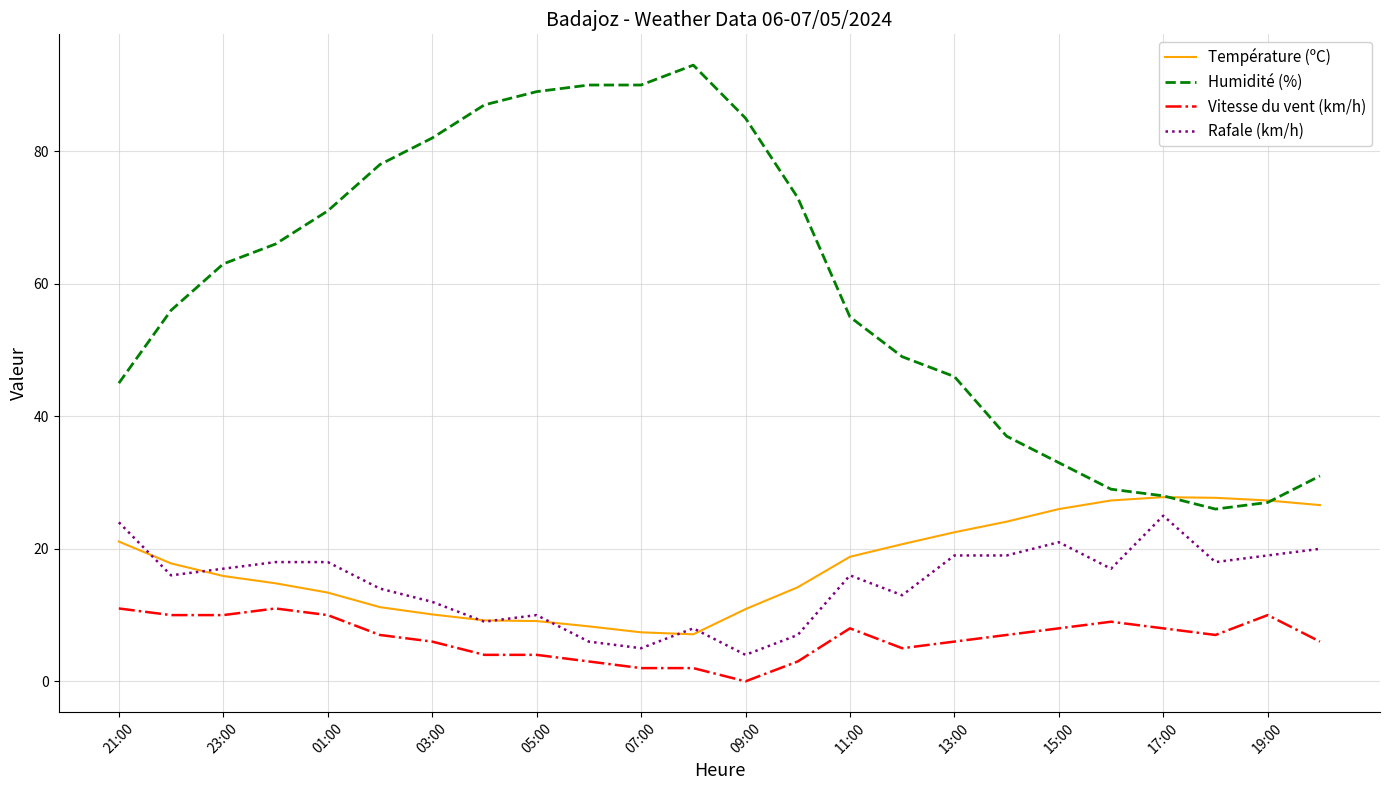

Which series has the widest spread of values?

Humidité (%)